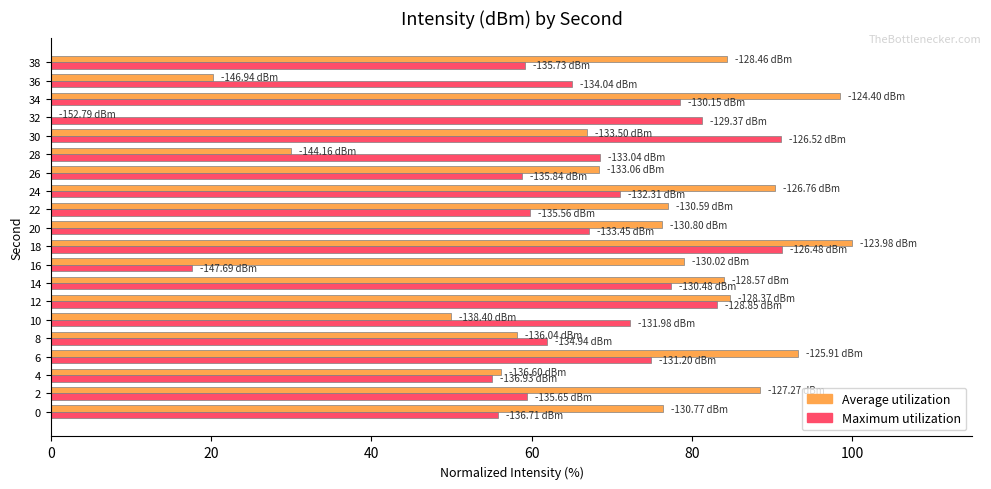

At which category is the sum across all series the highest?

18